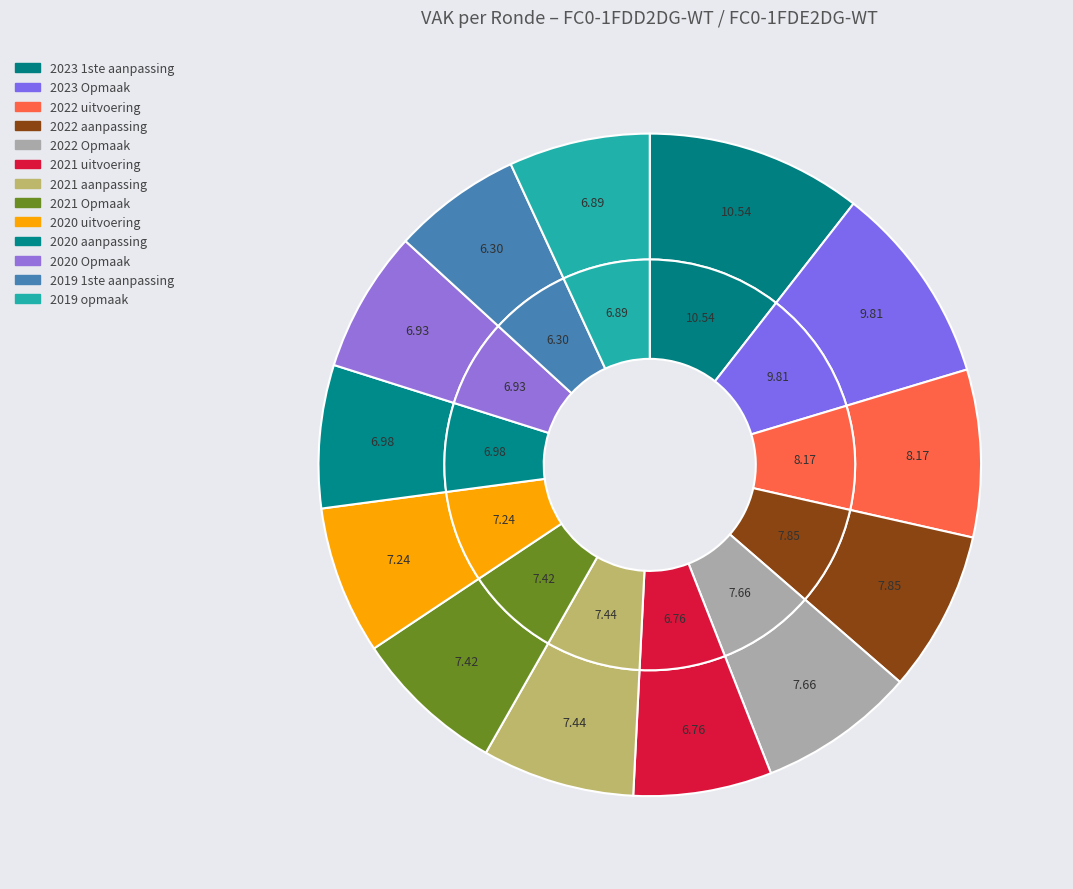

Is 2022 Opmaak the majority of the pie?

No